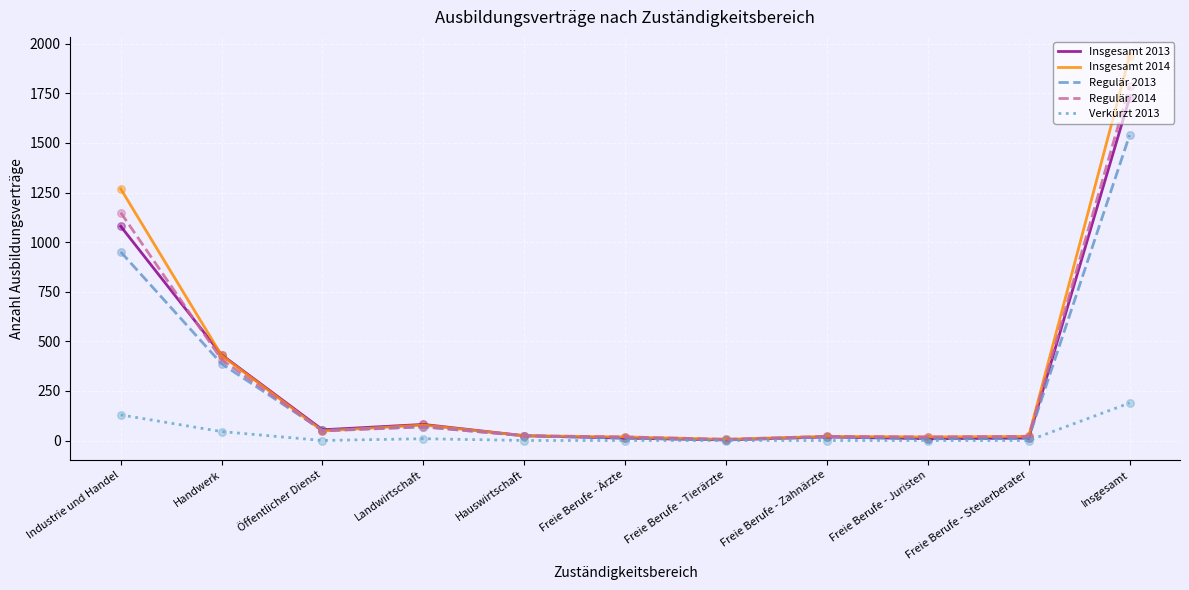

At which category is the sum across all series the highest?

Insgesamt